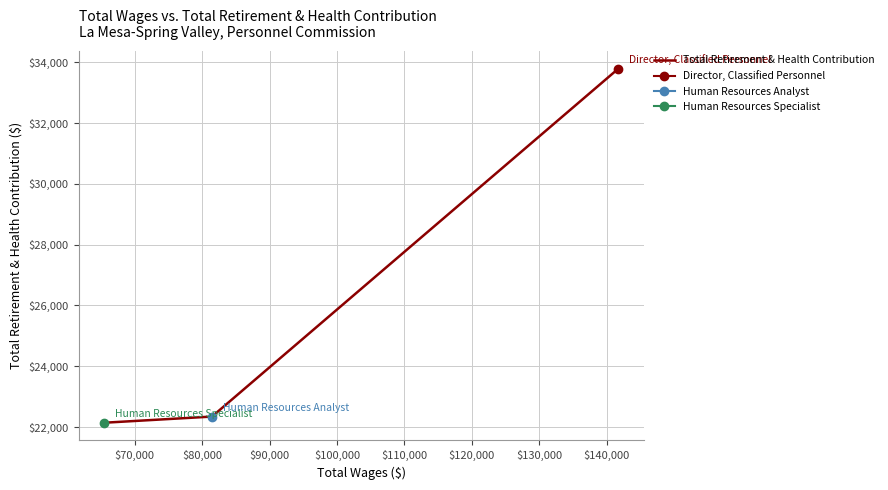

Reading left to right, transcribe all the data shown in this chart.

22141	22344	33787